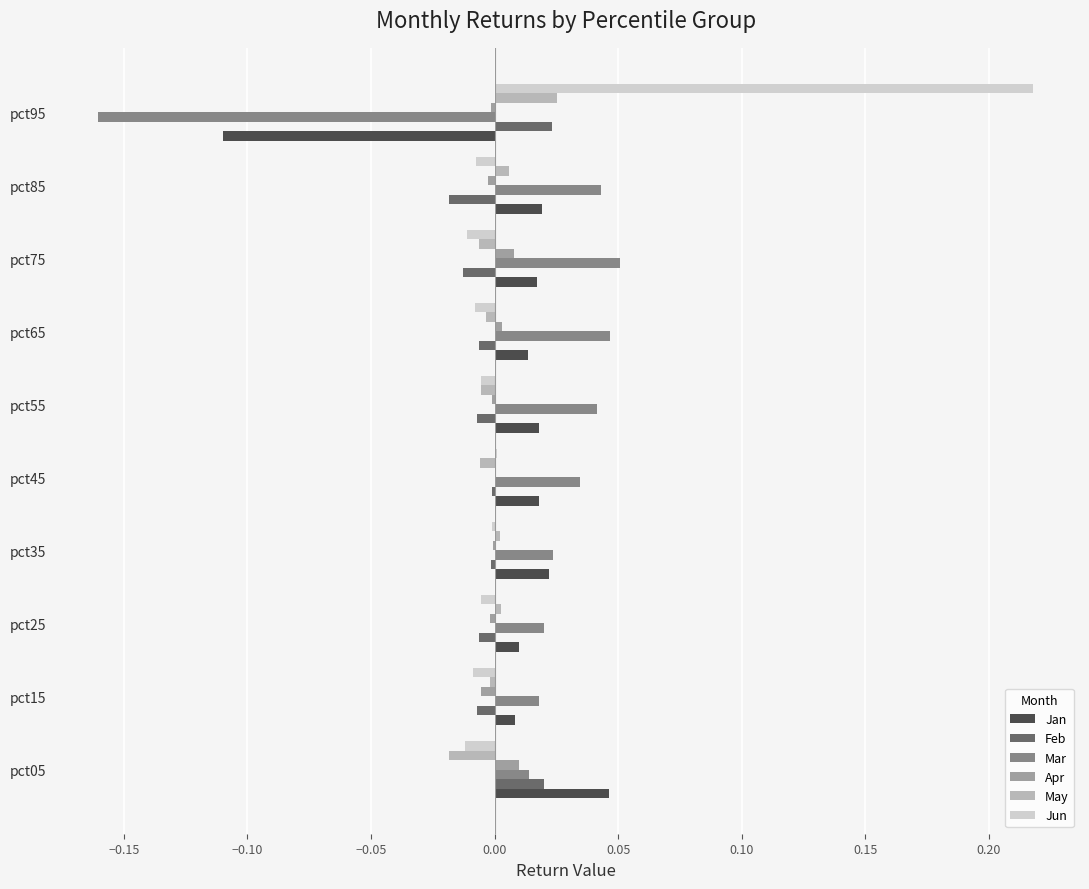

At which category does the chart reach its peak across all series?

pct95